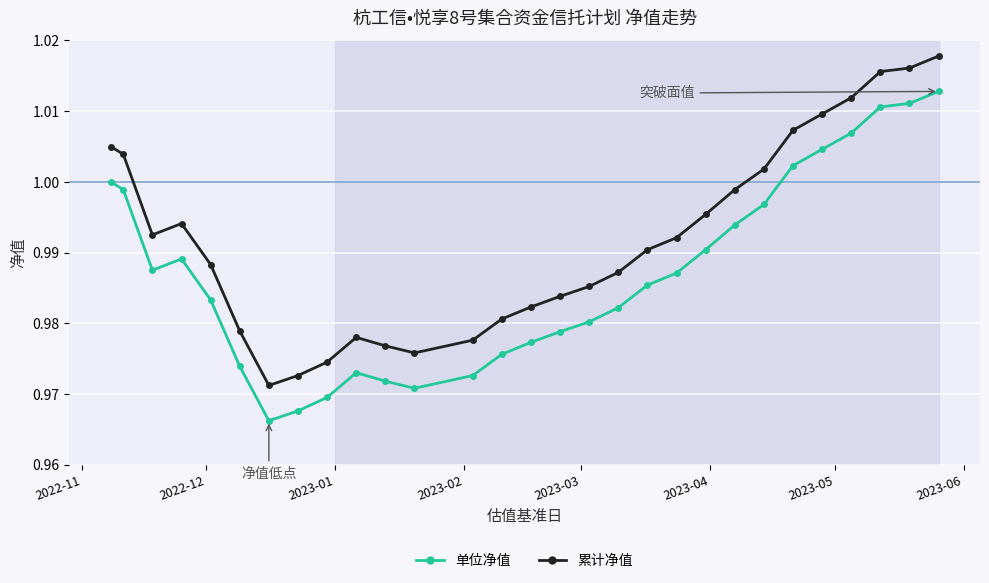

True or false: 累计净值 has more than 1 interior local peaks.

True